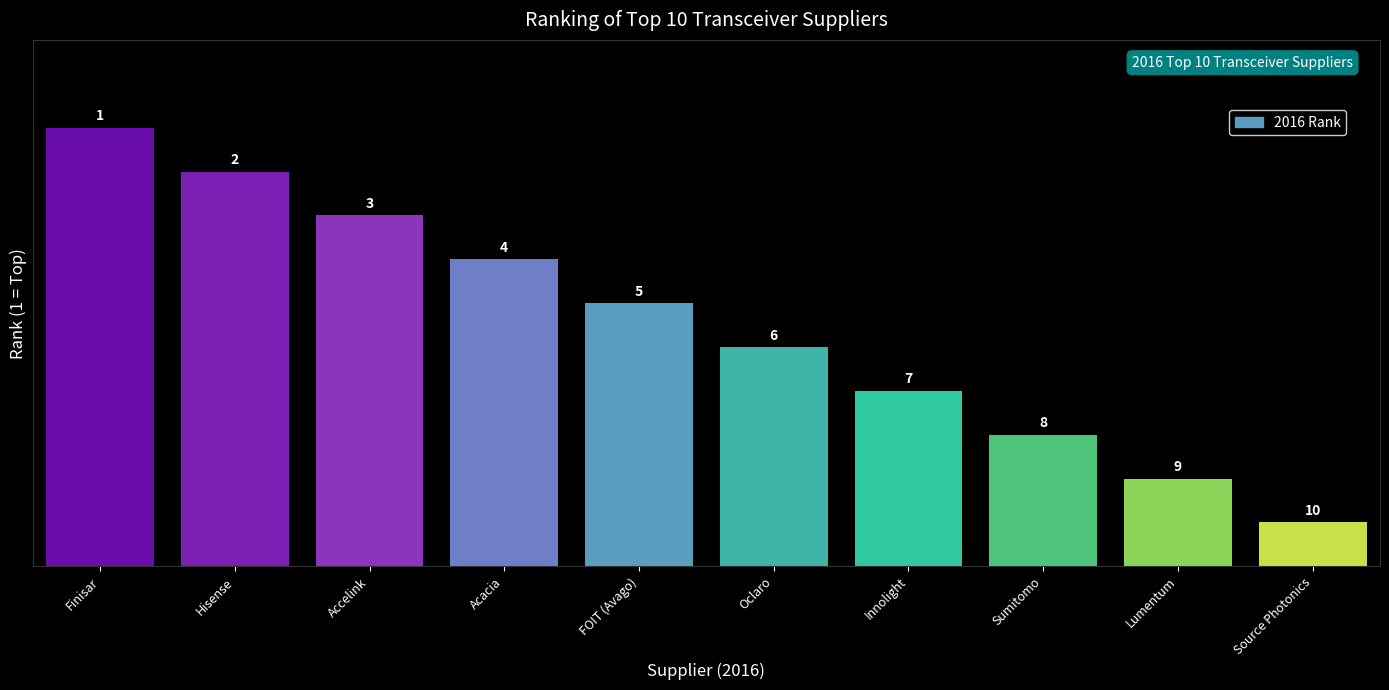

True or false: the data shows 3 at Sumitomo.

True